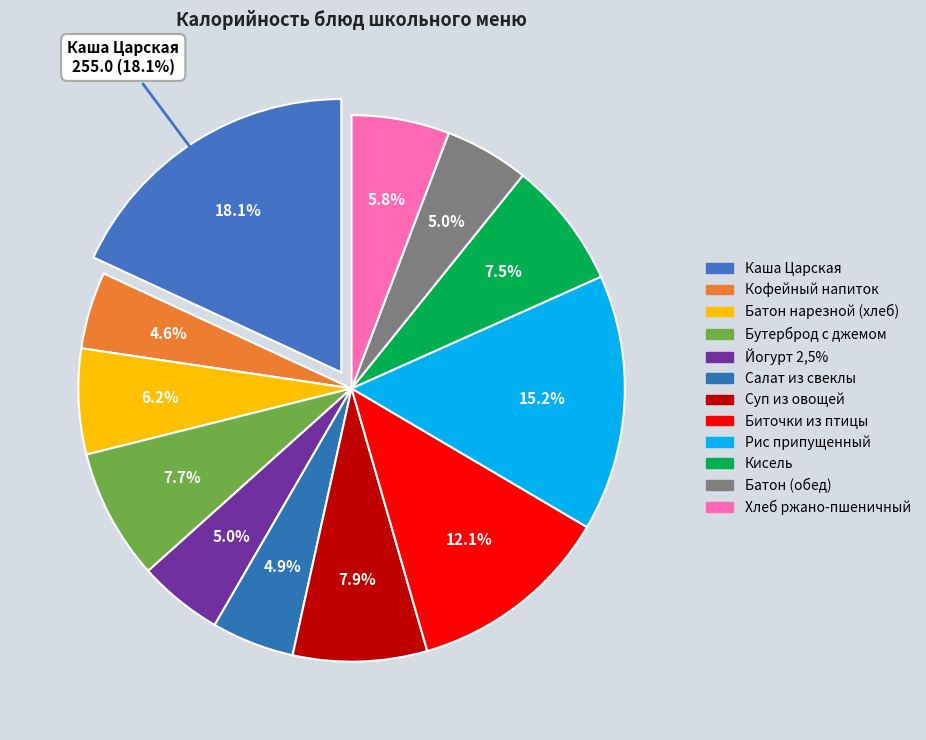

Is there a majority slice in this chart?

No